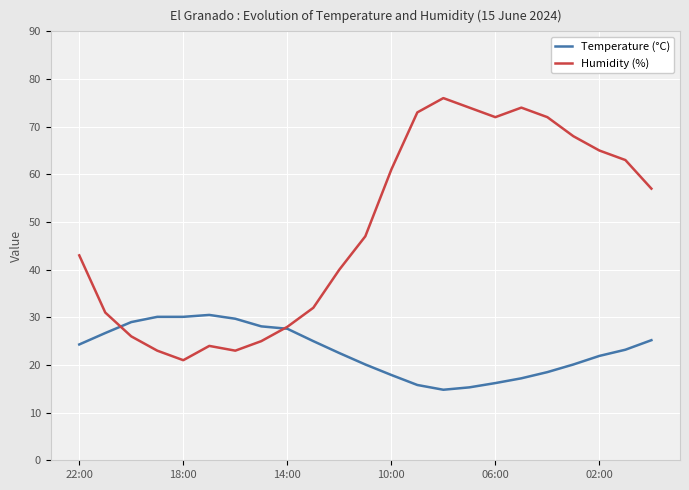

Which series has the widest spread of values?

Humidity (%)